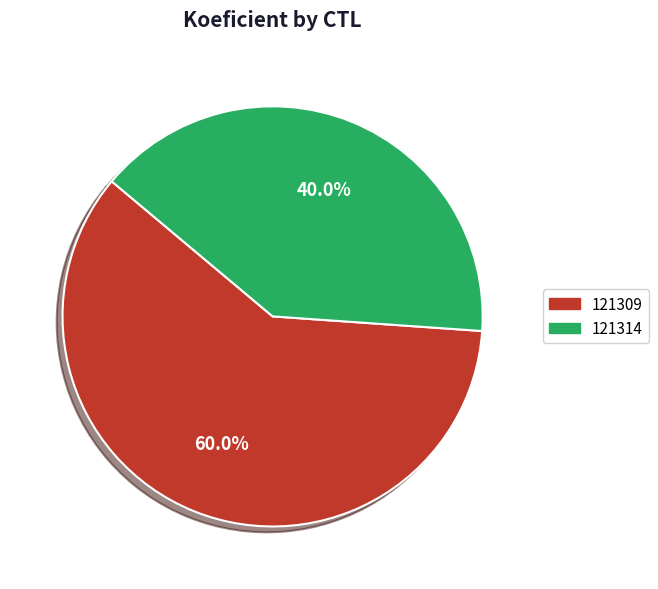

Which category has the smallest portion of the pie?

121314